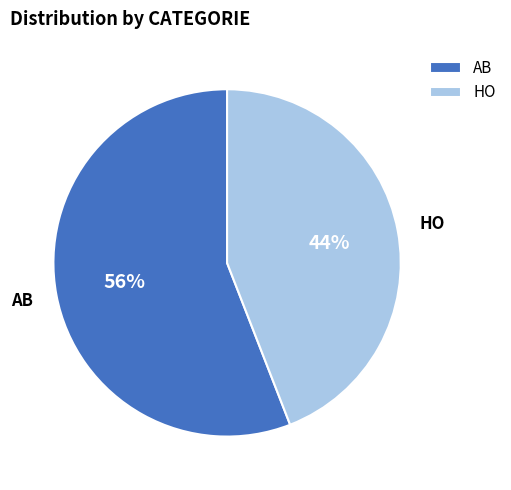

The AB slice represents 46% of the pie. True or false?

False